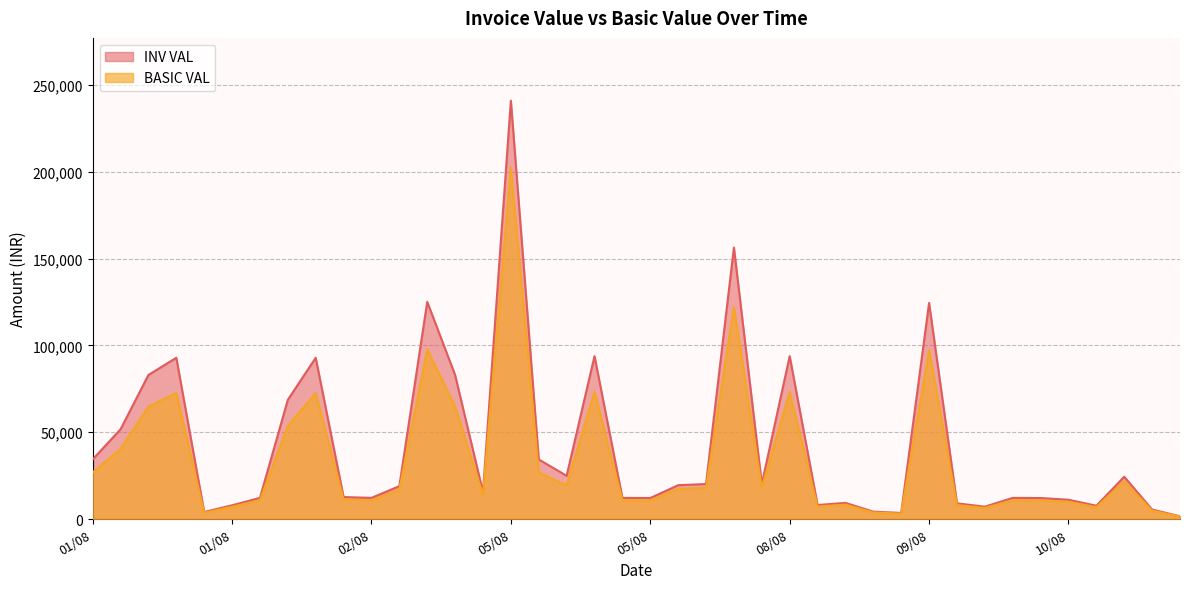

Does the chart display data point markers on the line(s)?

No